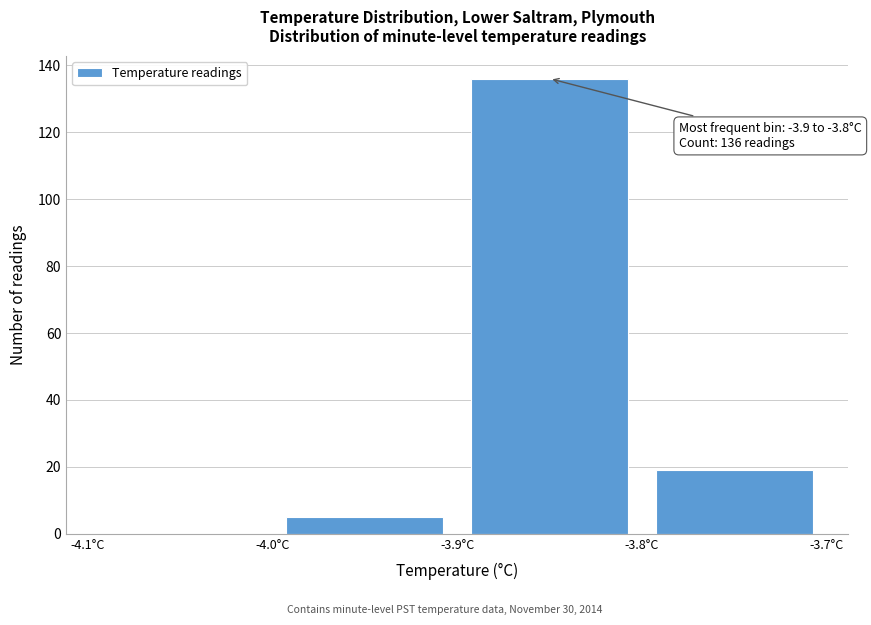

Which range on the x-axis has the tallest bar?

-3.9 to -3.8